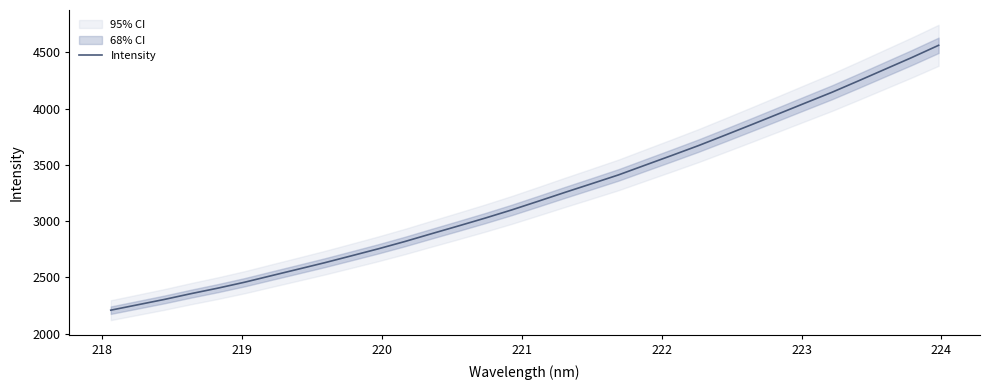

What is the maximum value for Intensity?

4563.0